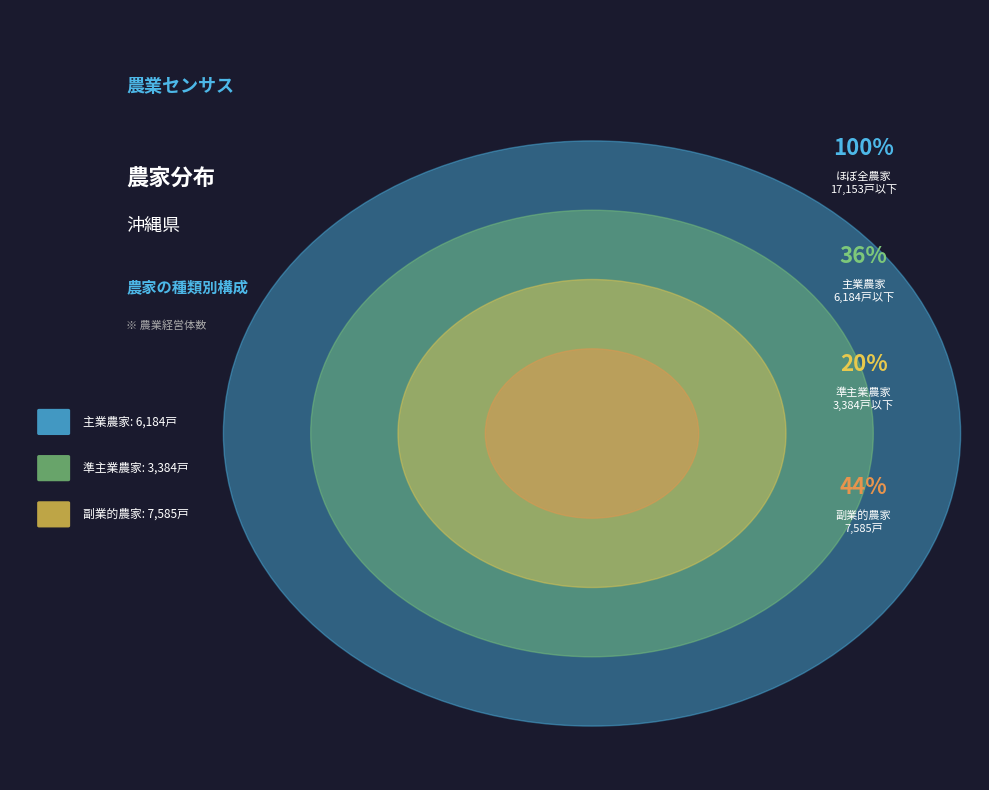

What percentage do 副業的農家 and 準主業農家 together represent?

63.9%